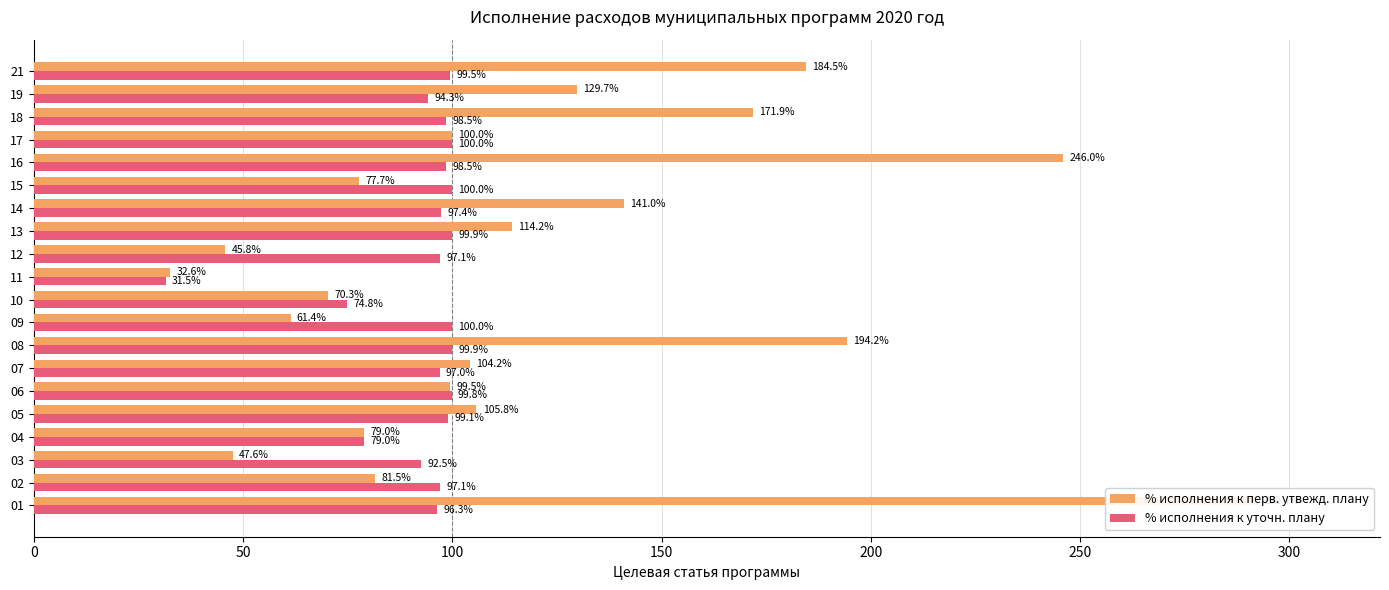

What is the sum of all % исполнения к перв. утвежд. плану values?

2379.2